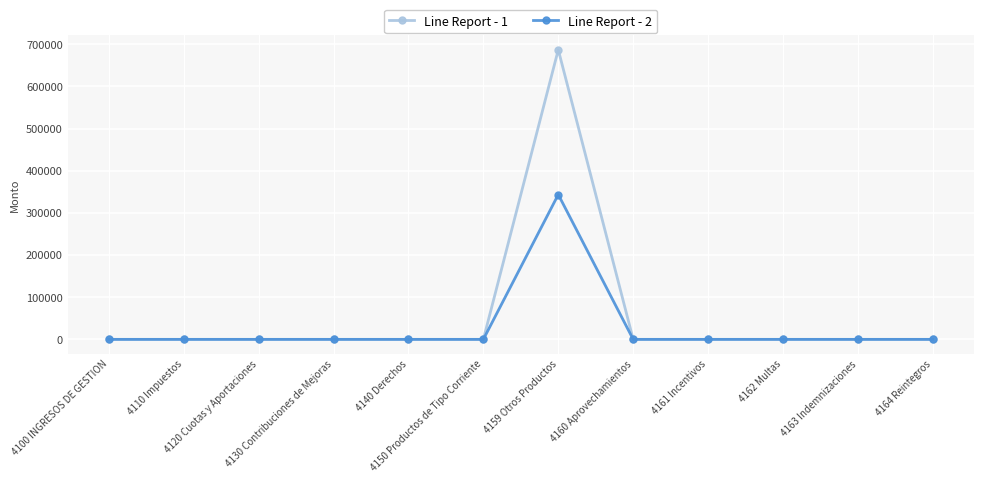

Does the chart display data point markers on the line(s)?

Yes